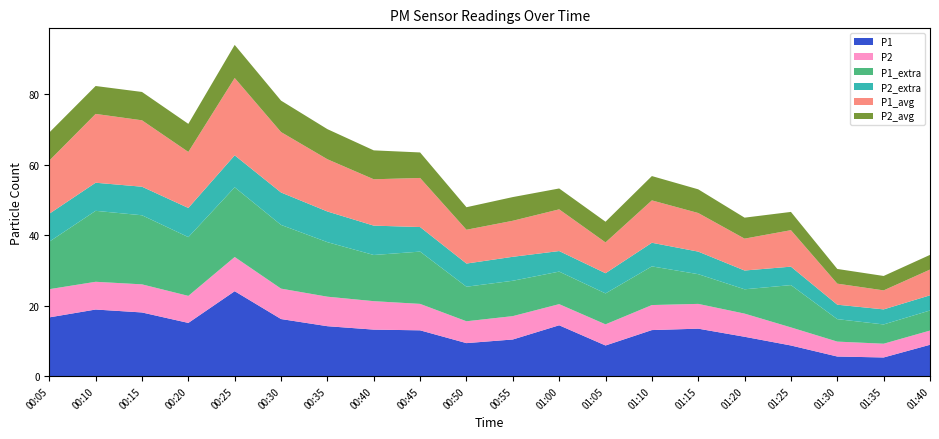

Reading left to right, what are all the values shown in this chart?

P1: 00:05=16.7	00:10=18.9	00:15=18.1	00:20=15.1	00:25=24.1	00:30=16.2	00:35=14.2	00:40=13.2	00:45=13.0	00:50=9.4	00:55=10.4	01:00=14.4	01:05=8.7	01:10=13.1	01:15=13.5	01:20=11.2	01:25=8.7	01:30=5.6	01:35=5.3	01:40=8.9
P2: 00:05=8.0	00:10=7.9	00:15=8.0	00:20=7.7	00:25=9.7	00:30=8.6	00:35=8.4	00:40=8.1	00:45=7.5	00:50=6.2	00:55=6.6	01:00=6.0	01:05=6.0	01:10=7.1	01:15=7.0	01:20=6.6	01:25=5.1	01:30=4.2	01:35=3.9	01:40=4.0
P1_extra: 00:05=13.5	00:10=20.1	00:15=19.6	00:20=16.7	00:25=19.8	00:30=18.1	00:35=15.5	00:40=13.1	00:45=14.8	00:50=9.8	00:55=10.0	01:00=9.2	01:05=8.8	01:10=11.0	01:15=8.4	01:20=6.9	01:25=12.0	01:30=6.4	01:35=5.5	01:40=5.7
P2_extra: 00:05=7.9	00:10=8.0	00:15=8.1	00:20=8.3	00:25=9.1	00:30=9.2	00:35=8.7	00:40=8.3	00:45=7.0	00:50=6.6	00:55=6.8	01:00=5.8	01:05=5.7	01:10=6.7	01:15=6.4	01:20=5.3	01:25=5.2	01:30=4.1	01:35=4.3	01:40=4.3
P1_avg: 00:05=15.1	00:10=19.5	00:15=18.8	00:20=15.9	00:25=21.9	00:30=17.1	00:35=14.8	00:40=13.2	00:45=13.9	00:50=9.6	00:55=10.2	01:00=11.8	01:05=8.7	01:10=12.0	01:15=10.9	01:20=9.0	01:25=10.3	01:30=6.0	01:35=5.4	01:40=7.3
P2_avg: 00:05=8.0	00:10=7.9	00:15=8.0	00:20=8.0	00:25=9.4	00:30=8.9	00:35=8.5	00:40=8.2	00:45=7.2	00:50=6.4	00:55=6.7	01:00=5.9	01:05=5.9	01:10=6.9	01:15=6.7	01:20=6.0	01:25=5.2	01:30=4.2	01:35=4.1	01:40=4.2